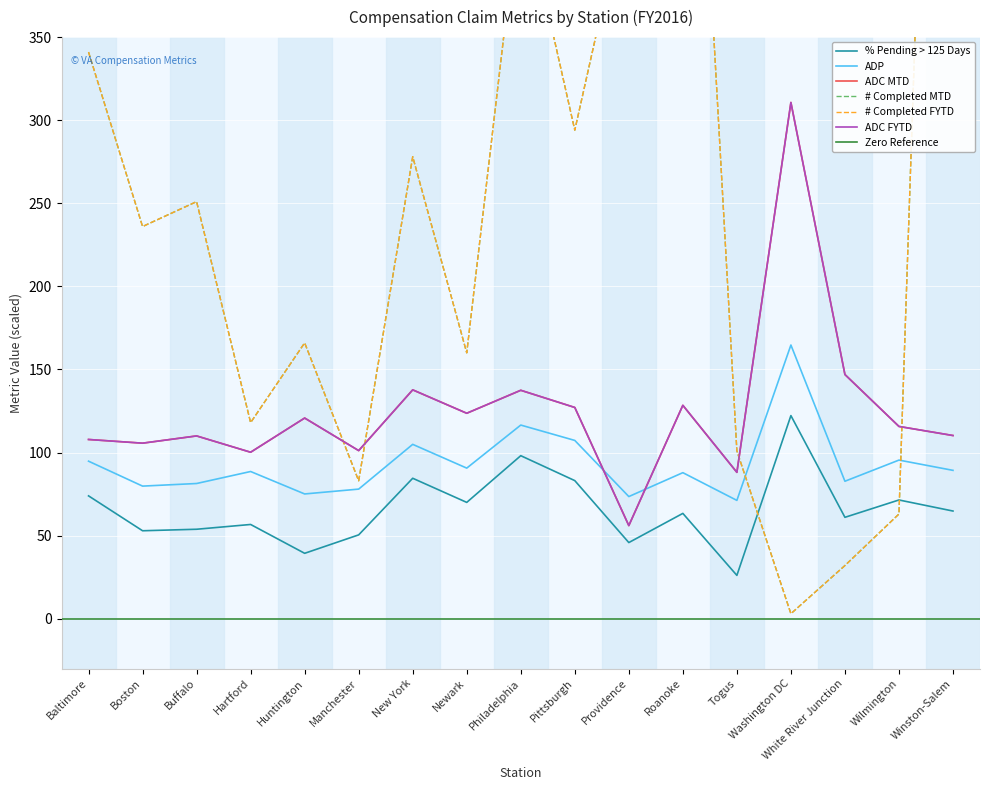

What is the total value across all series at New York?

1020.9